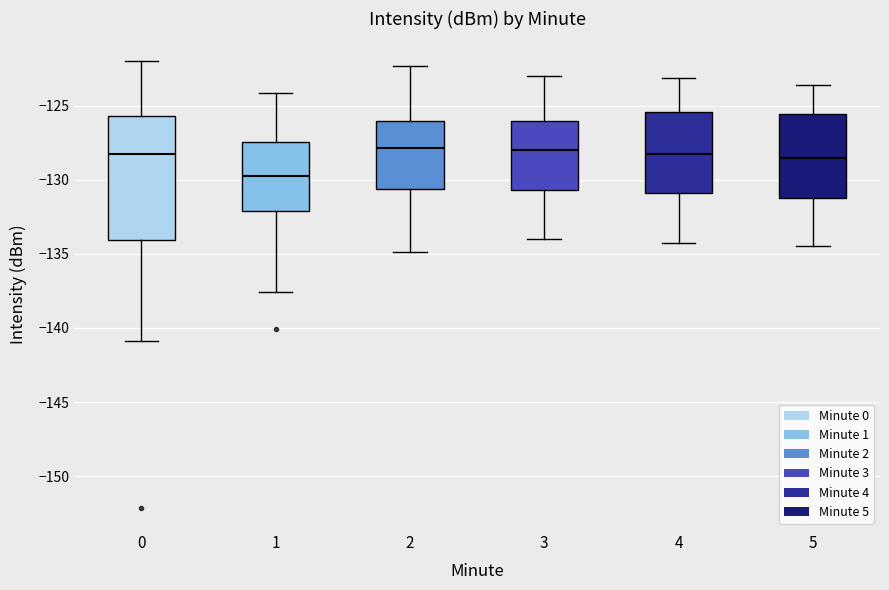

Reading left to right, read every box against the y-axis: the position of its median line, the range the box covers, and the ends of its whiskers. The values are not printed on the chart, so give them approximately, as read against the axis.

0: median -128.5, box -134.0 to -125.5, whiskers -141.0 to -122.0
1: median -130.0, box -132.0 to -127.5, whiskers -137.5 to -124.0
2: median -128.0, box -130.5 to -126.0, whiskers -135.0 to -122.5
3: median -128.0, box -130.5 to -126.0, whiskers -134.0 to -123.0
4: median -128.5, box -131.0 to -125.5, whiskers -134.5 to -123.0
5: median -128.5, box -131.5 to -125.5, whiskers -134.5 to -123.5